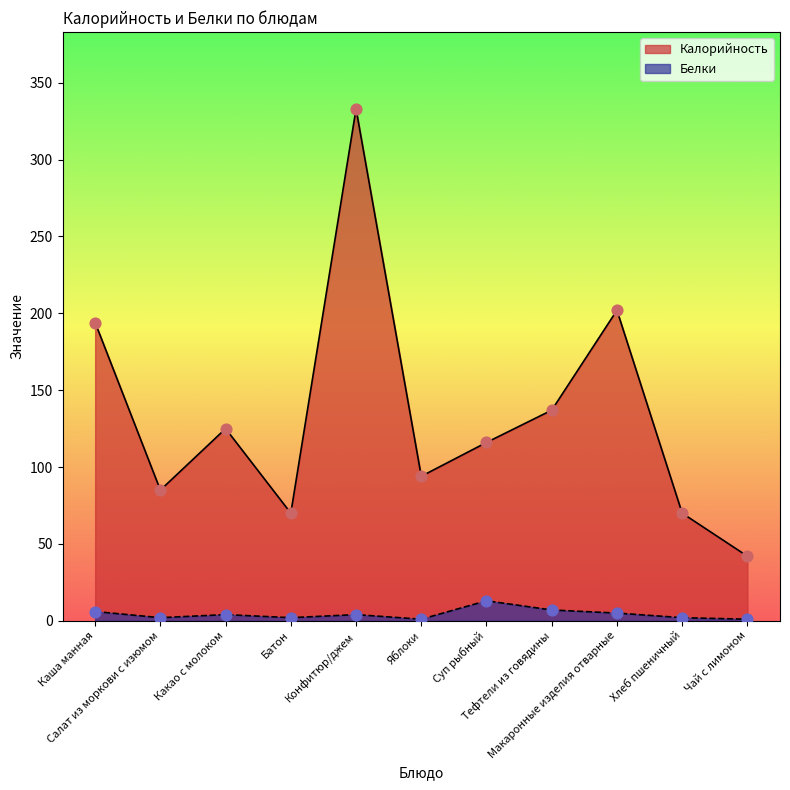

Is the value of Белки at Яблоки greater than the value of Калорийность at Салат из моркови с изюмом?

No